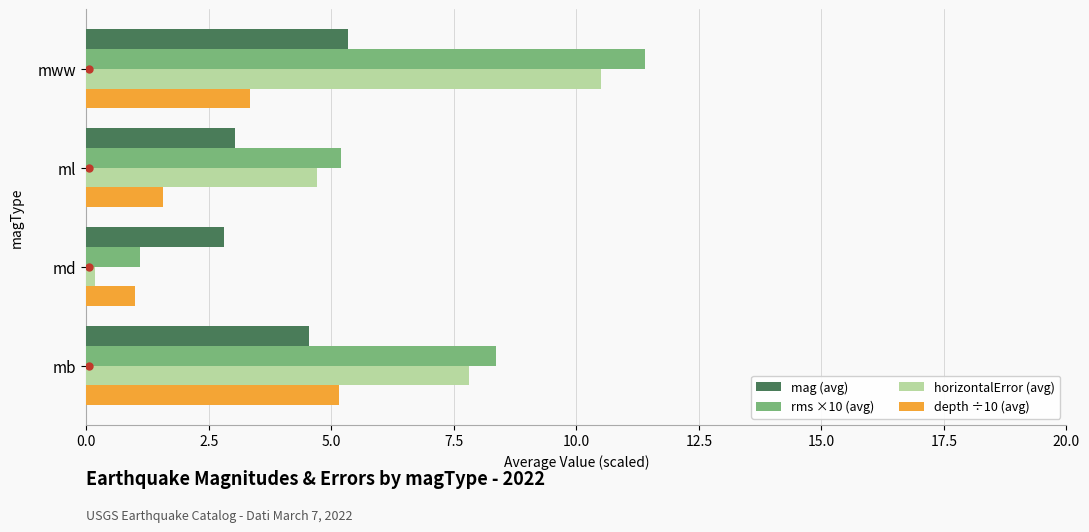

What is the difference between the maximum and minimum values in the depth ÷10 (avg) series?

4.2